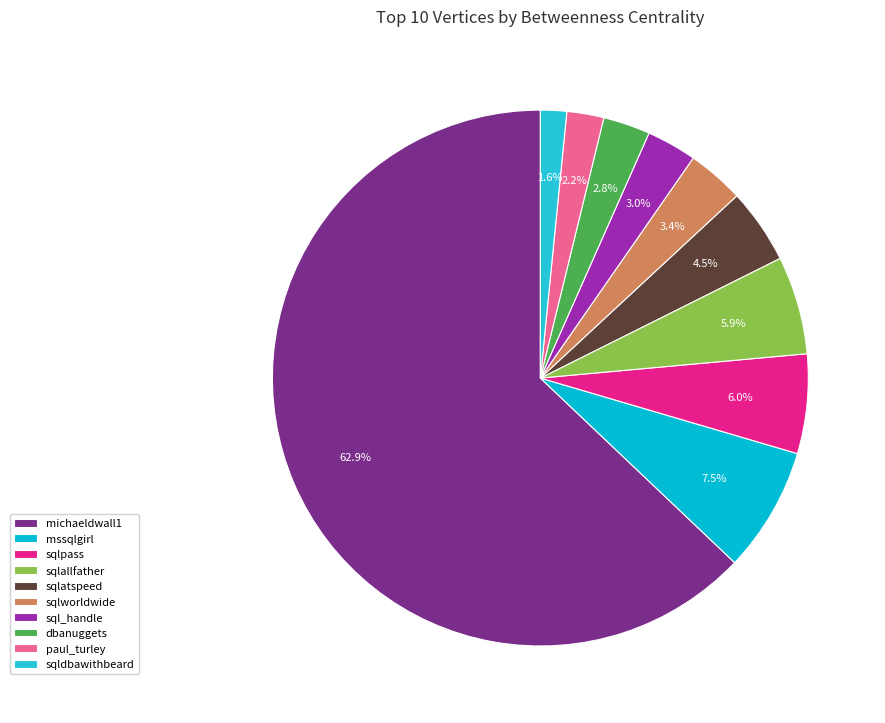

Count the number of slices in the pie.

10